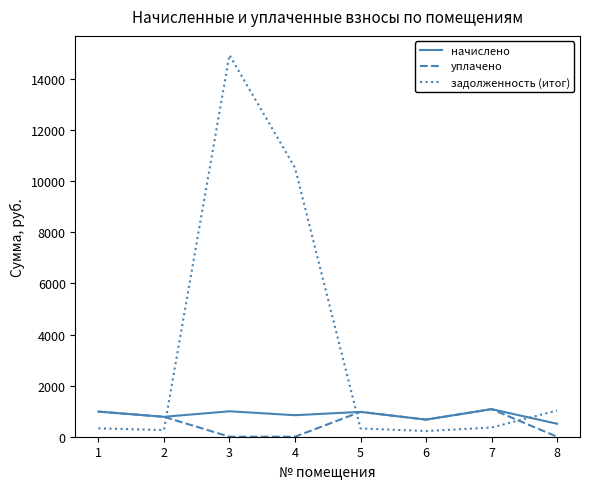

What is the total value across all series at 5?

2268.0